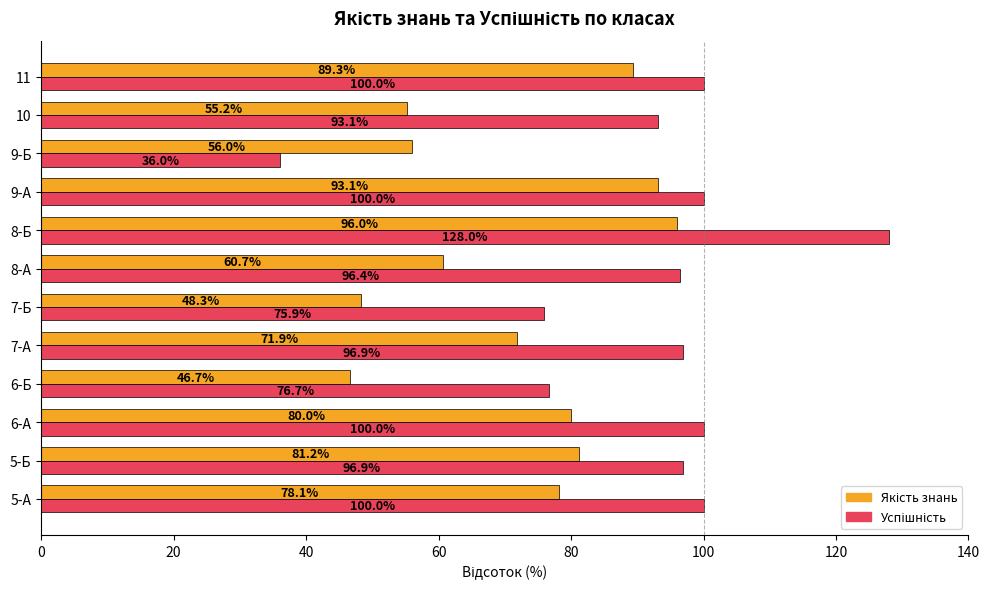

What is the spread (max minus min) of values at 7-Б?

27.6